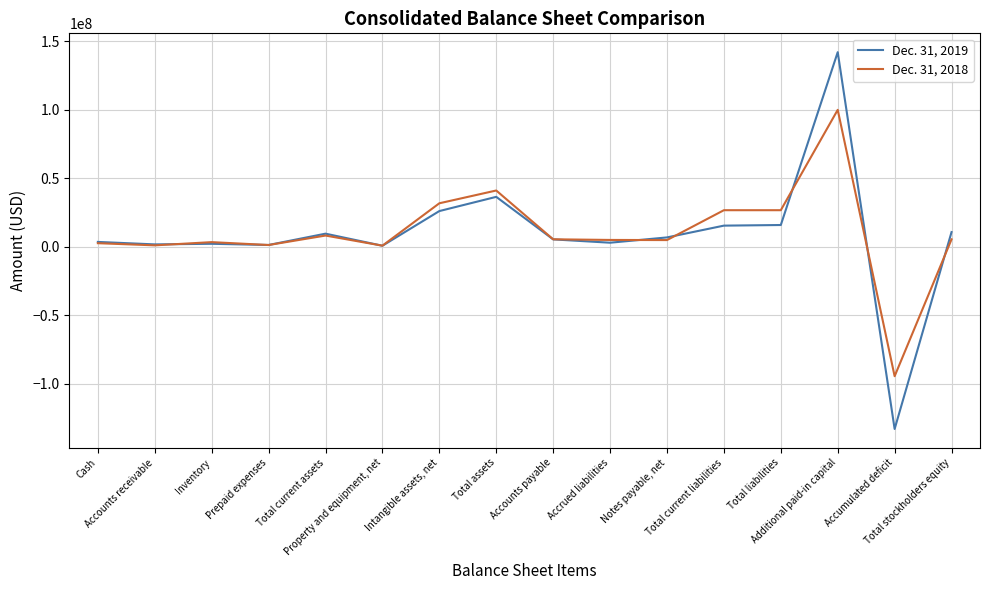

What is the lowest value of the Dec. 31, 2018 series?

-94550779